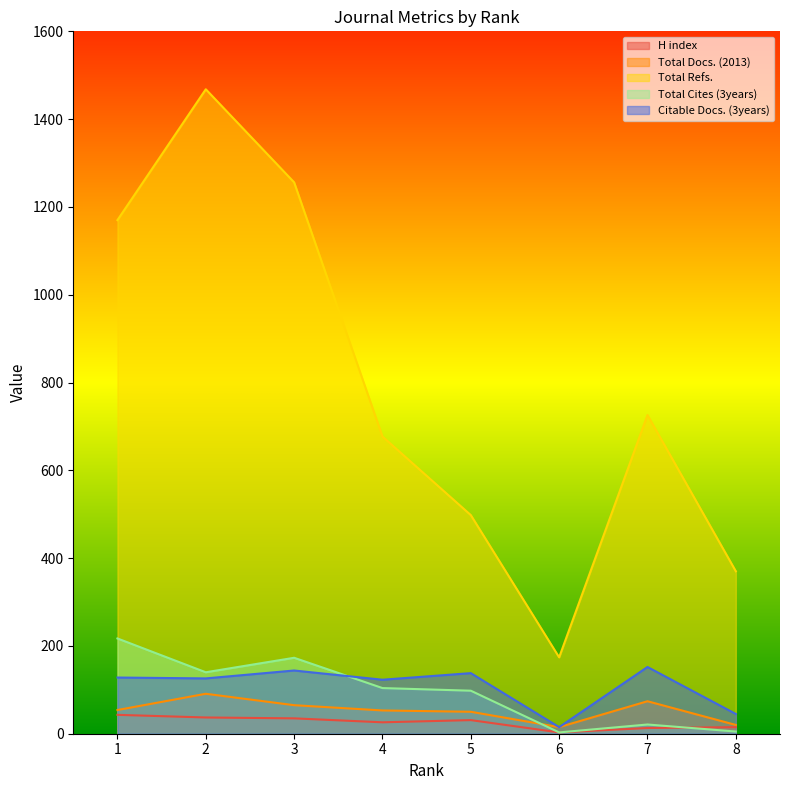

What is the total value across all series at 5?

815